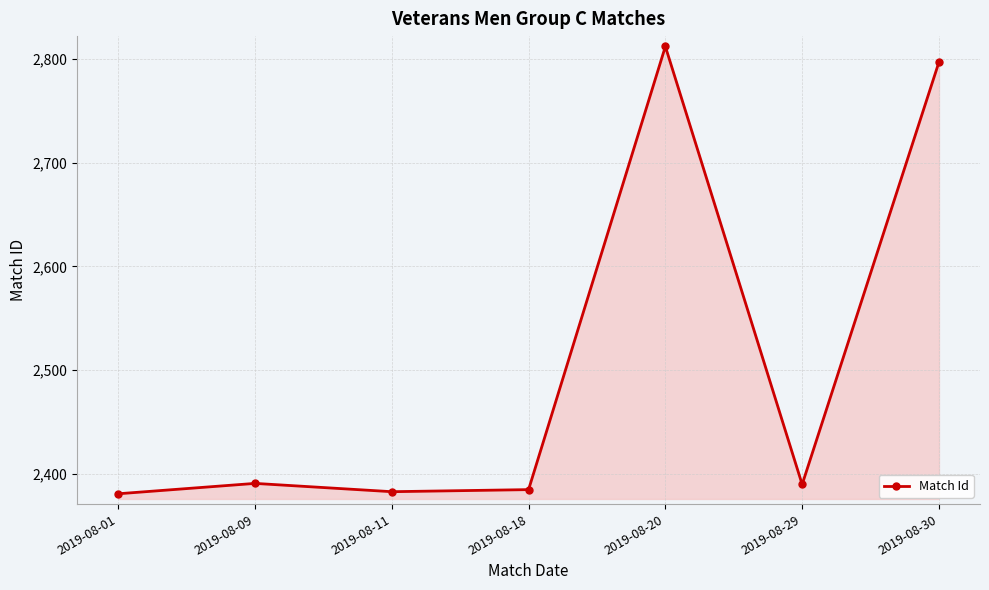

What is the ratio of the value at 2019-08-11 to the value at 2019-08-09?

1.0